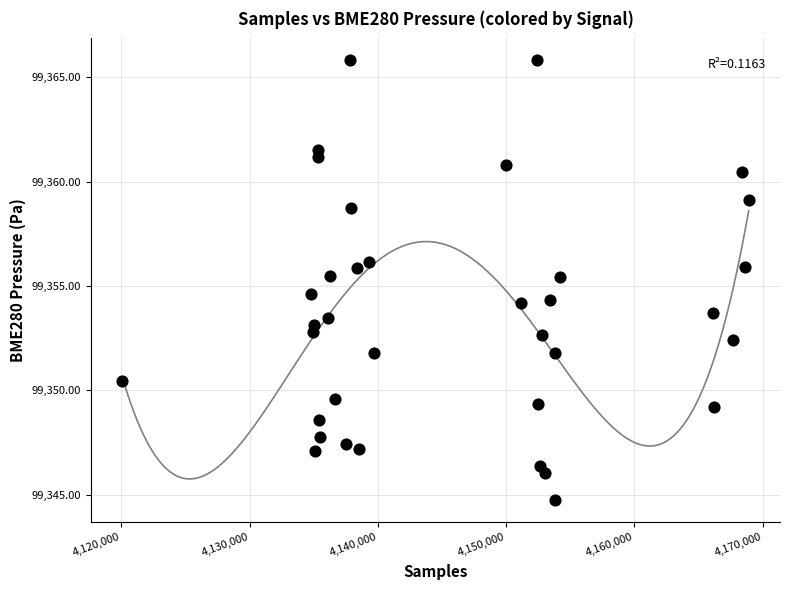

What is the range of X values (max minus min)?

48833.0